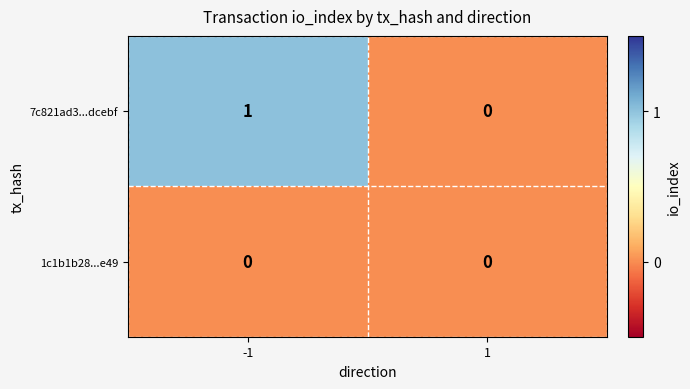

Rank the series by their maximum value, from lowest to highest.

1c1b1b28...e49, 7c821ad3...dcebf